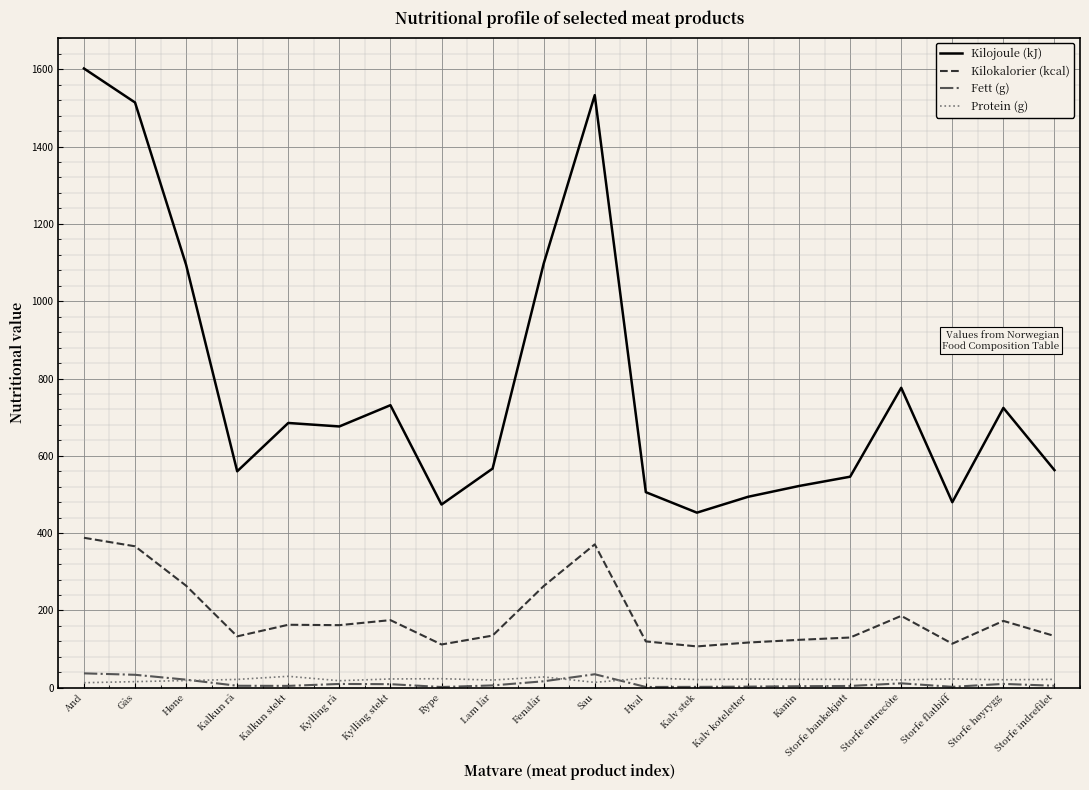

Which series has the largest total across all categories?

Kilojoule (kJ)